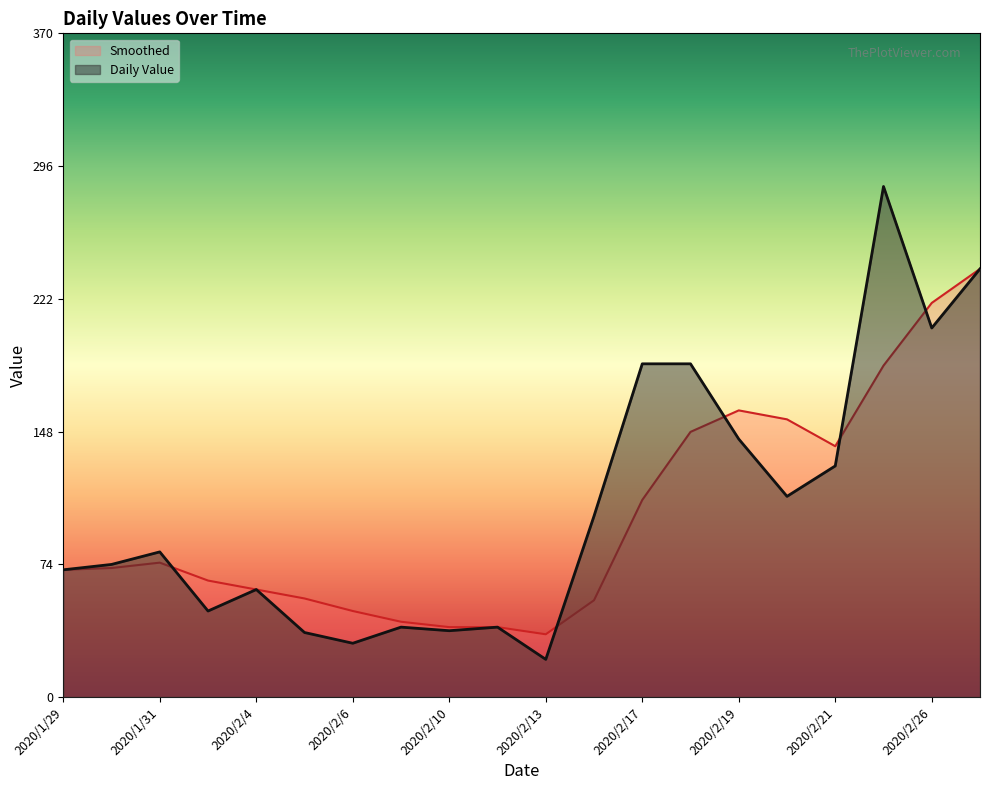

Reading right to left, list all the values displayed in this chart.

Daily Value: 239	206	285	129	112	144	186	186	101	21	39	37	39	30	36	60	48	81	74	71
Smoothed: 239	220	185	140	155	160	148	110	54	35	39	39	42	48	55	60	65	75	72	71